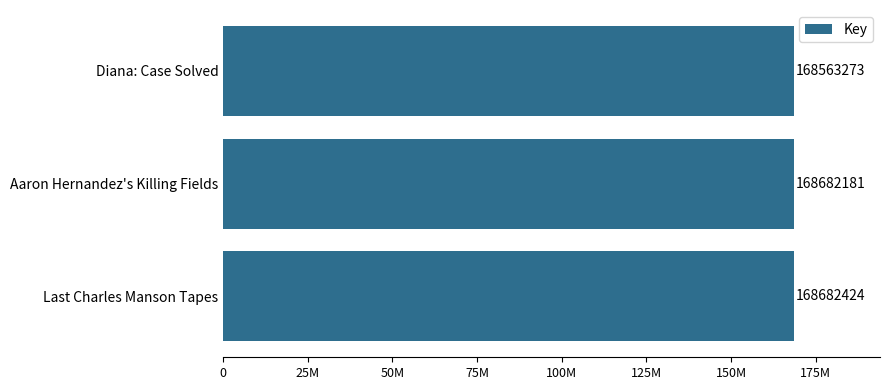

List the labels in order of value, largest first.

Last Charles Manson Tapes, Aaron Hernandez's Killing Fields, Diana: Case Solved